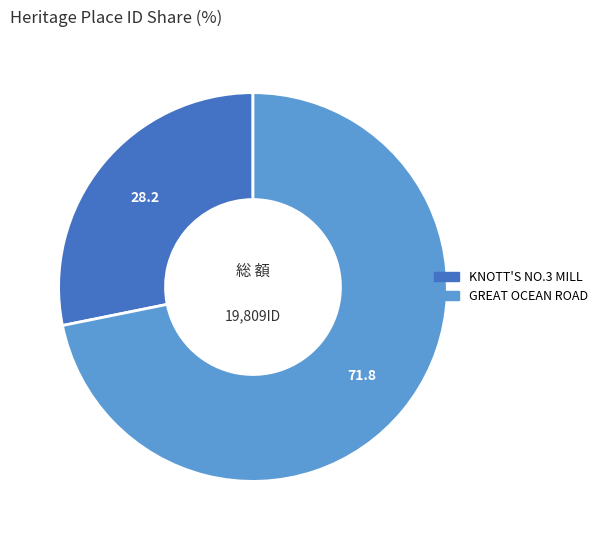

Between GREAT OCEAN ROAD and KNOTT'S NO.3 MILL, which is larger?

GREAT OCEAN ROAD